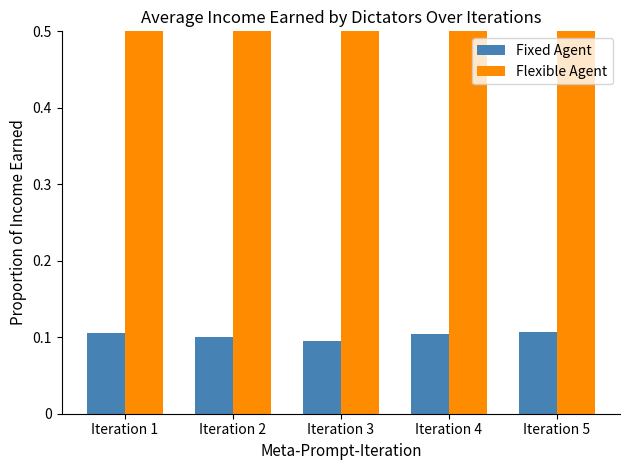

What is the sum of all Fixed Agent values?

0.5